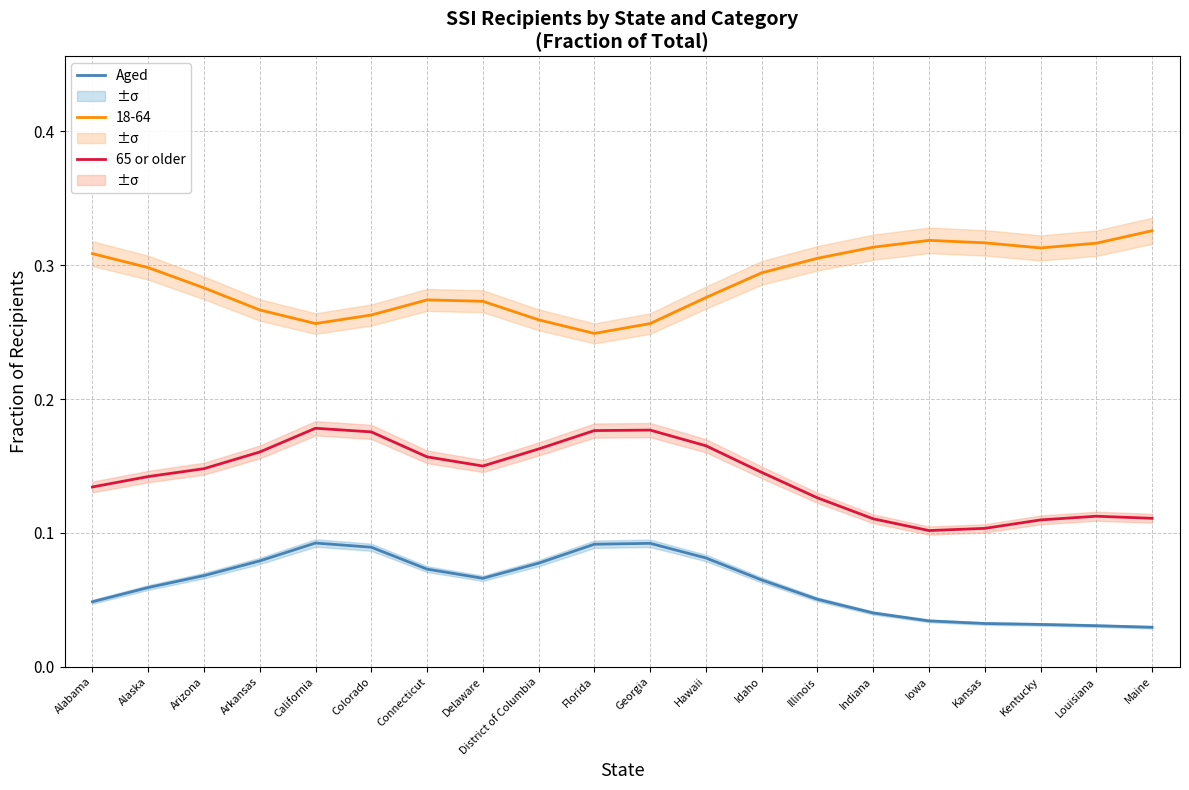

Is the value of Aged at Indiana greater than the value of 65 or older at Kansas?

No